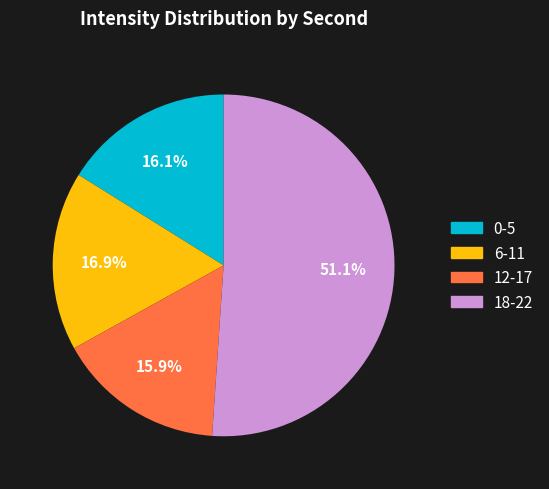

Is there any slice that represents more than half of the pie?

Yes